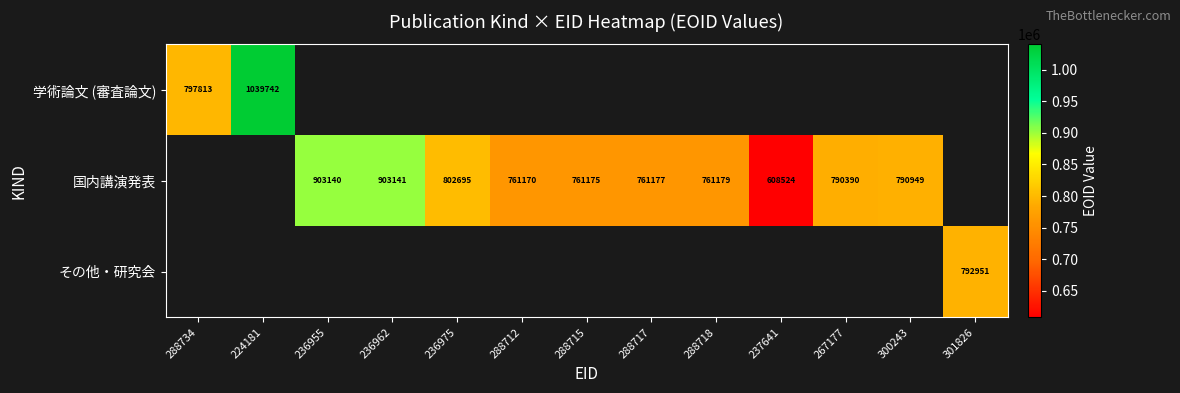

The value of 国内講演発表 at 267177 is 790390. True or false?

True